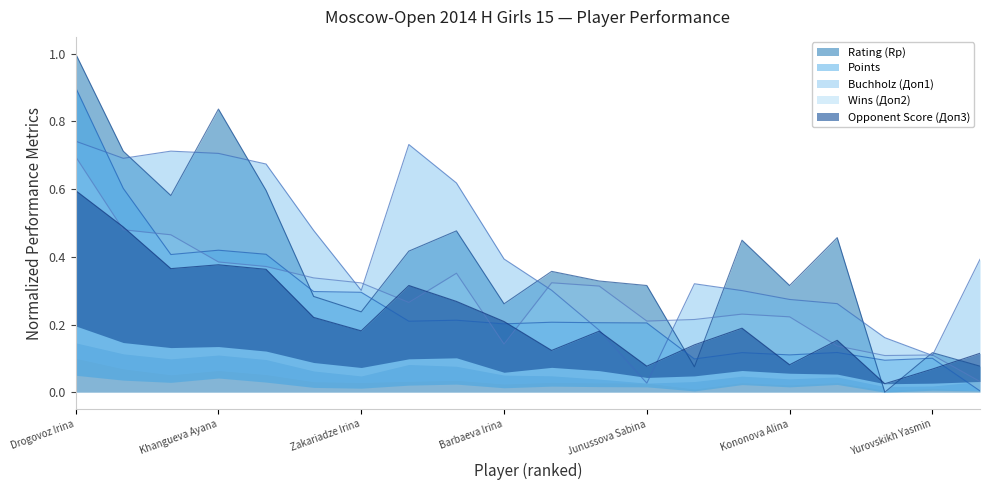

Is it true that Points equals 0.2 at Arutyunova Asya?

True